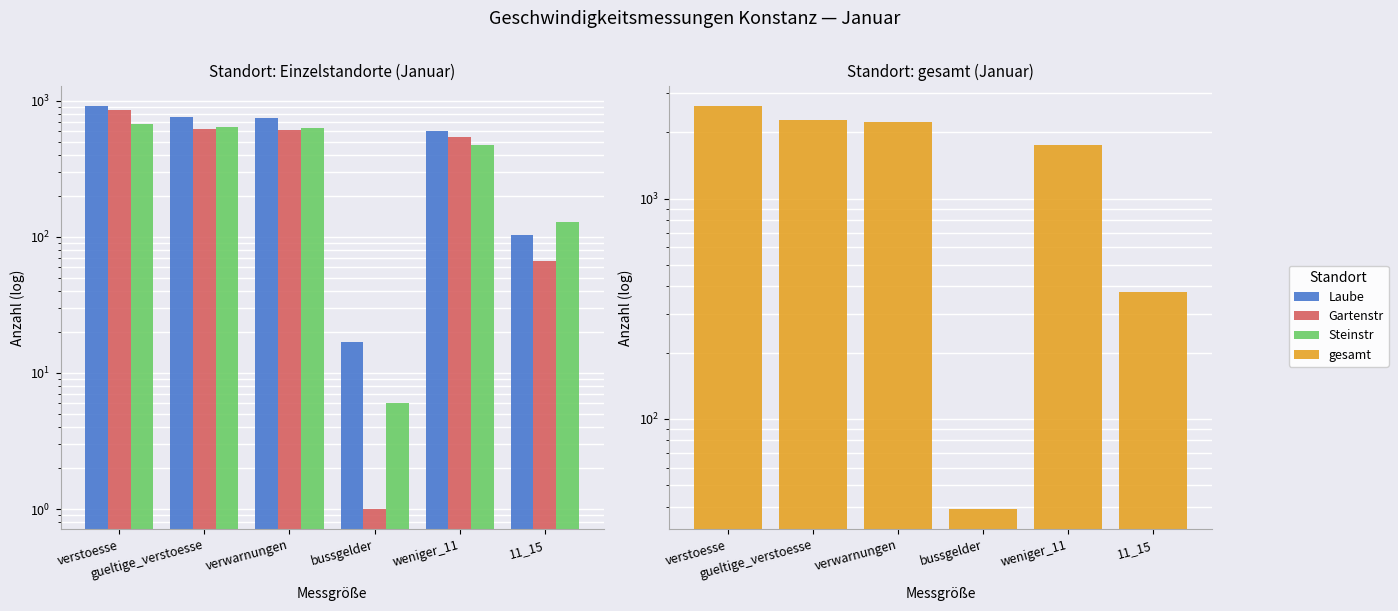

What is the approximate value of Laube at 11_15, to the nearest 50?

100